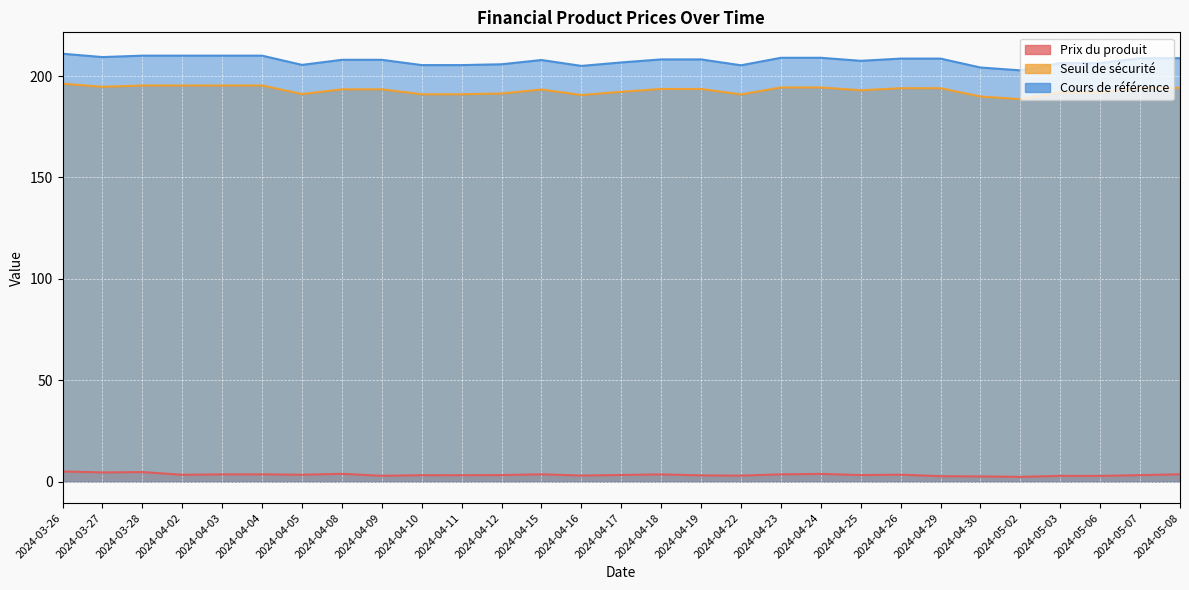

How many values in the Cours de référence series are below 208?

13